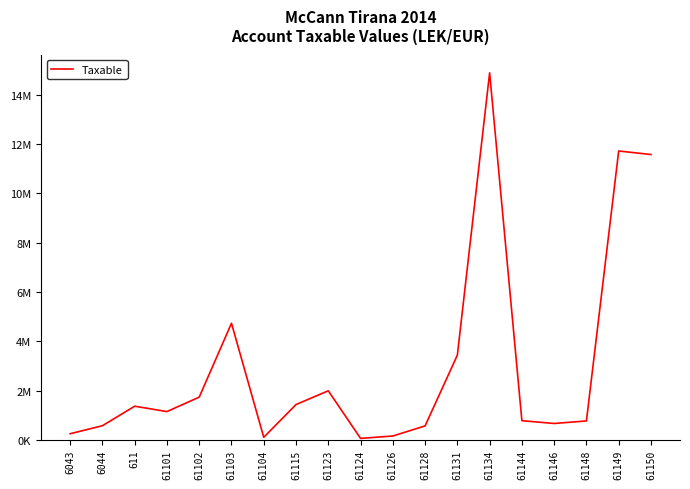

What is the difference between the values at 61102 and 61126?

1577161.5